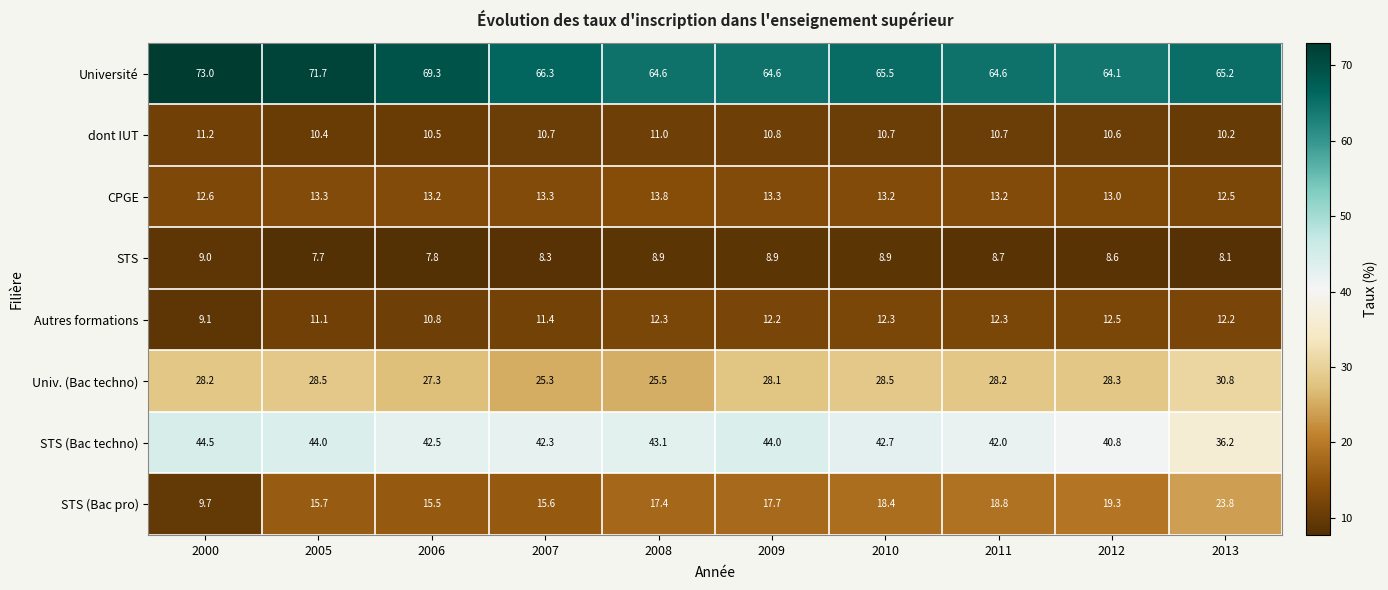

At 2000, list the series in order from smallest to largest.

STS, Autres formations, STS (Bac pro), dont IUT, CPGE, Univ. (Bac techno), STS (Bac techno), Université